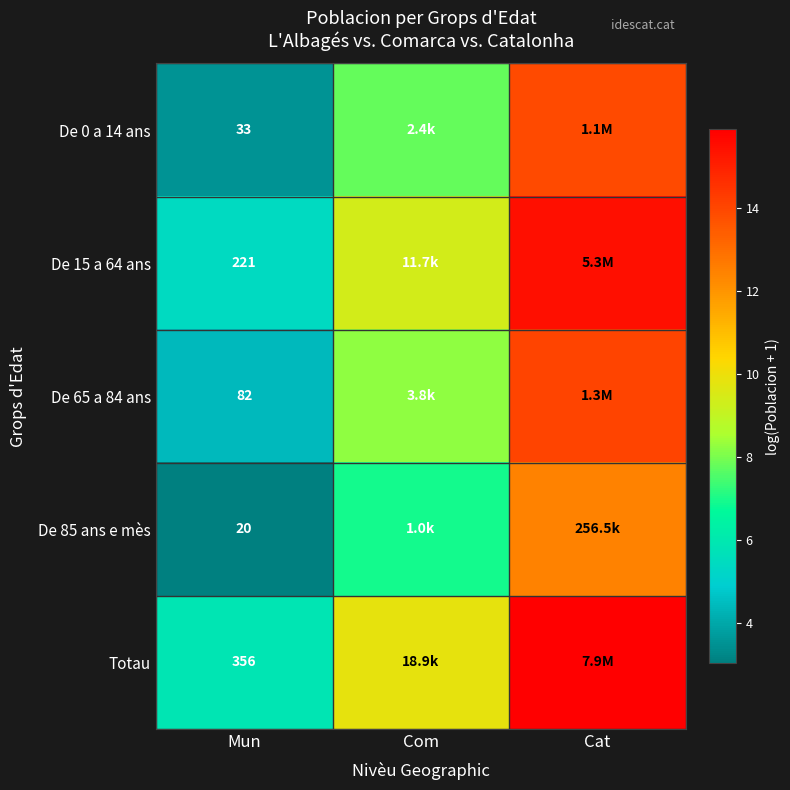

What is the difference between the highest and lowest values at Cat?

3.4